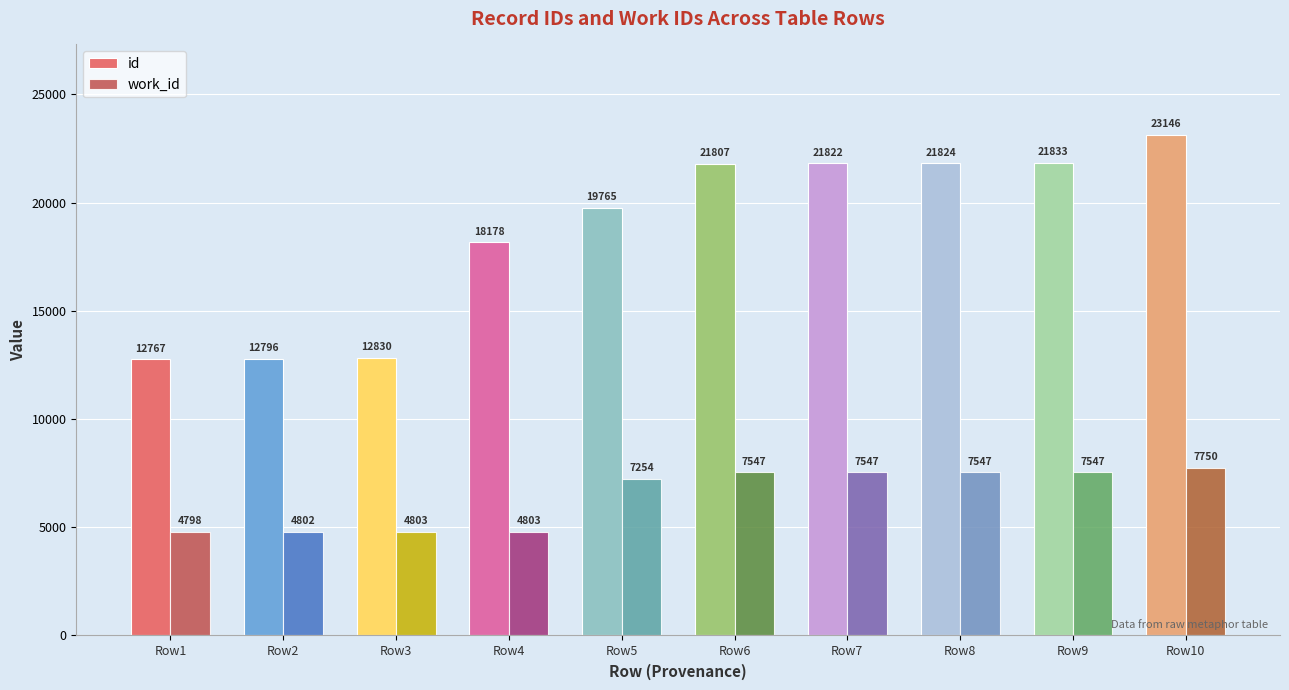

What is the smallest value displayed?

4798